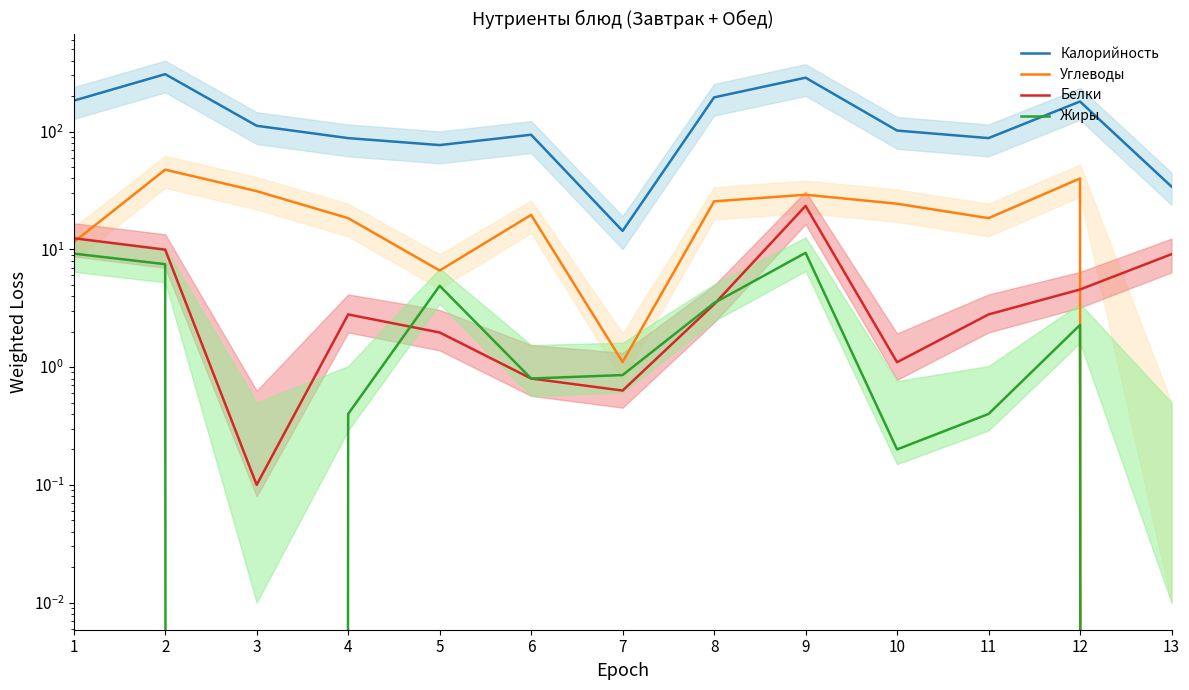

What is the value of the Белки point at the 13th from the left?

9.1